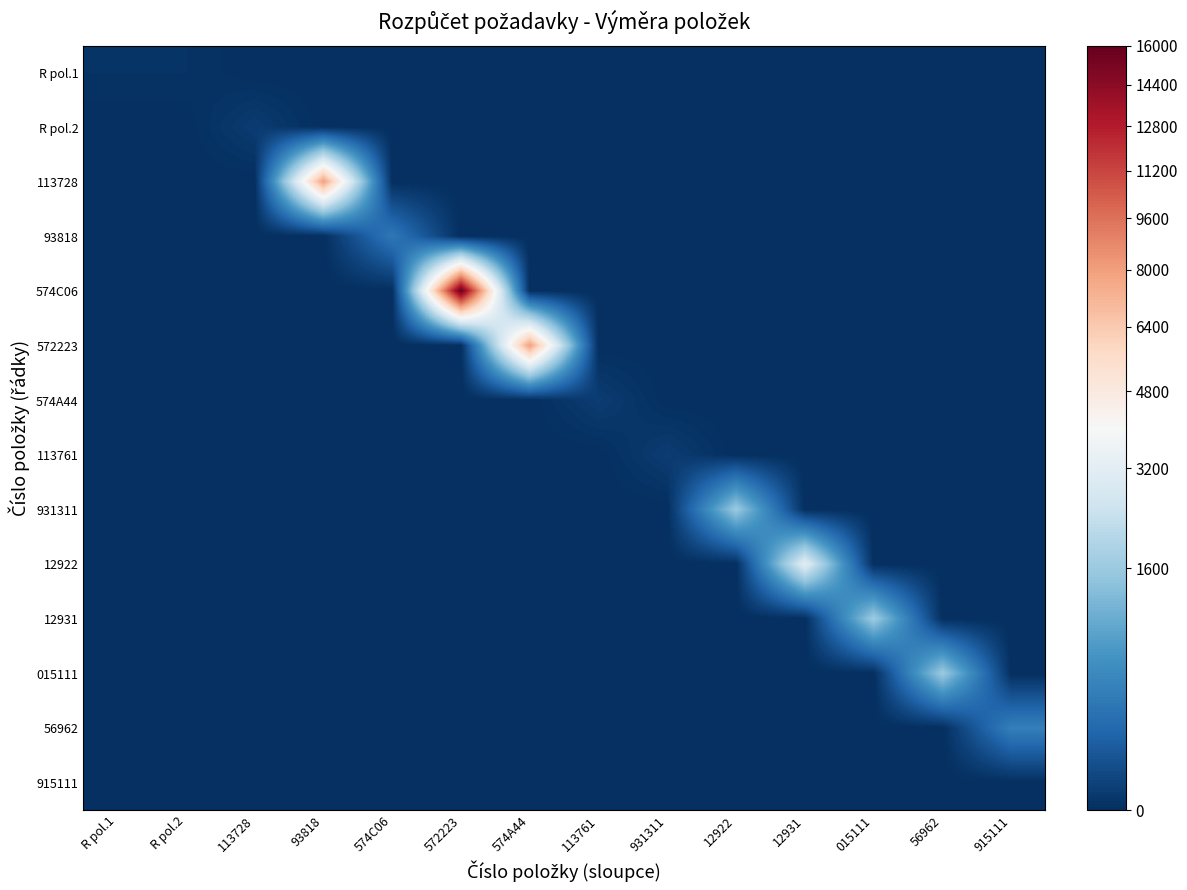

Reading right to left, transcribe all the data shown in this chart.

R pol.1: 915111=0.0	56962=0.0	015111=0.0	12931=0.0	12922=0.0	931311=0.0	113761=0.0	574A44=0.0	572223=0.0	574C06=0.0	93818=0.0	113728=0.0	R pol.2=1.0	R pol.1=1.0
R pol.2: 915111=0.0	56962=0.0	015111=0.0	12931=0.0	12922=0.0	931311=0.0	113761=0.0	574A44=0.0	572223=0.0	574C06=0.0	93818=0.0	113728=3.0	R pol.2=0.0	R pol.1=0.0
113728: 915111=0.0	56962=0.0	015111=0.0	12931=0.0	12922=0.0	931311=0.0	113761=0.0	574A44=0.0	572223=0.0	574C06=0.0	93818=89.4	113728=0.0	R pol.2=0.0	R pol.1=0.0
93818: 915111=0.0	56962=0.0	015111=0.0	12931=0.0	12922=0.0	931311=0.0	113761=0.0	574A44=0.0	572223=0.0	574C06=17.9	93818=0.0	113728=0.0	R pol.2=0.0	R pol.1=0.0
574C06: 915111=0.0	56962=0.0	015111=0.0	12931=0.0	12922=0.0	931311=0.0	113761=0.0	574A44=0.0	572223=126.5	574C06=0.0	93818=0.0	113728=0.0	R pol.2=0.0	R pol.1=0.0
572223: 915111=0.0	56962=0.0	015111=0.0	12931=0.0	12922=0.0	931311=0.0	113761=0.0	574A44=89.4	572223=0.0	574C06=0.0	93818=0.0	113728=0.0	R pol.2=0.0	R pol.1=0.0
574A44: 915111=0.0	56962=0.0	015111=0.0	12931=0.0	12922=0.0	931311=0.0	113761=3.2	574A44=0.0	572223=0.0	574C06=0.0	93818=0.0	113728=0.0	R pol.2=0.0	R pol.1=0.0
113761: 915111=0.0	56962=0.0	015111=0.0	12931=0.0	12922=0.0	931311=3.2	113761=0.0	574A44=0.0	572223=0.0	574C06=0.0	93818=0.0	113728=0.0	R pol.2=0.0	R pol.1=0.0
931311: 915111=0.0	56962=0.0	015111=0.0	12931=0.0	12922=40.0	931311=0.0	113761=0.0	574A44=0.0	572223=0.0	574C06=0.0	93818=0.0	113728=0.0	R pol.2=0.0	R pol.1=0.0
12922: 915111=0.0	56962=0.0	015111=0.0	12931=56.6	12922=0.0	931311=0.0	113761=0.0	574A44=0.0	572223=0.0	574C06=0.0	93818=0.0	113728=0.0	R pol.2=0.0	R pol.1=0.0
12931: 915111=0.0	56962=0.0	015111=40.4	12931=0.0	12922=0.0	931311=0.0	113761=0.0	574A44=0.0	572223=0.0	574C06=0.0	93818=0.0	113728=0.0	R pol.2=0.0	R pol.1=0.0
015111: 915111=0.0	56962=40.0	015111=0.0	12931=0.0	12922=0.0	931311=0.0	113761=0.0	574A44=0.0	572223=0.0	574C06=0.0	93818=0.0	113728=0.0	R pol.2=0.0	R pol.1=0.0
56962: 915111=20.0	56962=0.0	015111=0.0	12931=0.0	12922=0.0	931311=0.0	113761=0.0	574A44=0.0	572223=0.0	574C06=0.0	93818=0.0	113728=0.0	R pol.2=0.0	R pol.1=0.0
915111: 915111=0.0	56962=0.0	015111=0.0	12931=0.0	12922=0.0	931311=0.0	113761=0.0	574A44=0.0	572223=0.0	574C06=0.0	93818=0.0	113728=0.0	R pol.2=0.0	R pol.1=0.0